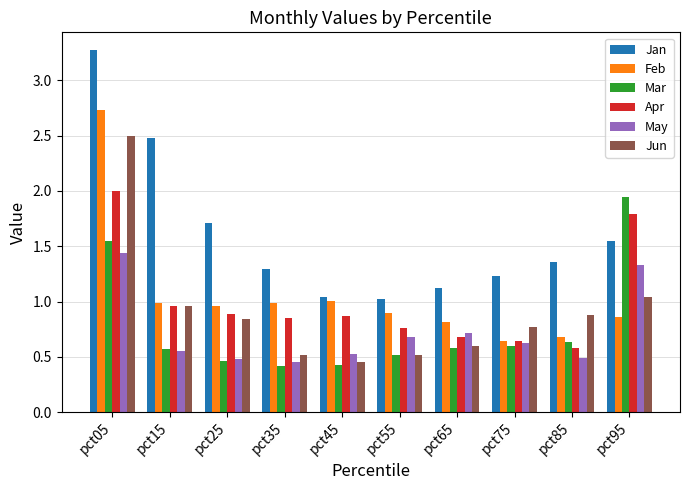

Which series has the largest total across all categories?

Jan